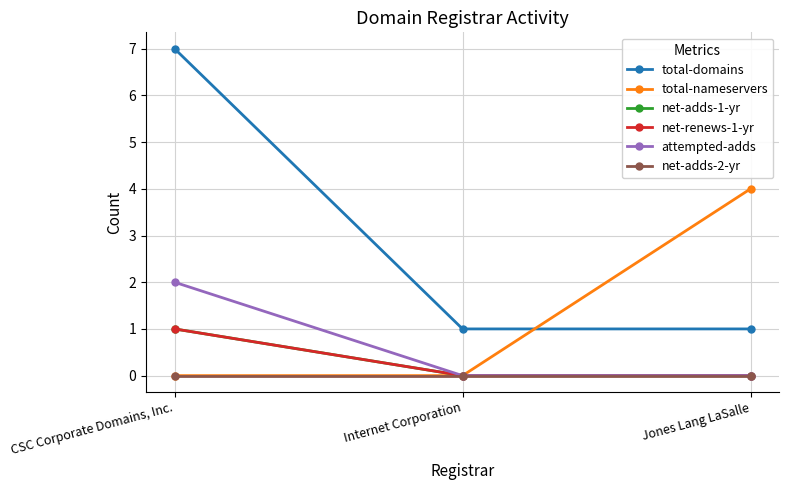

Is this an area chart (filled region under the line)?

No